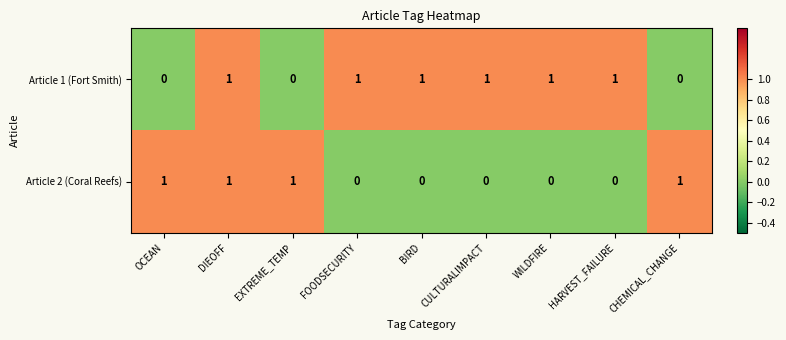

List the series in order of their overall mean, highest first.

Article 1 (Fort Smith), Article 2 (Coral Reefs)